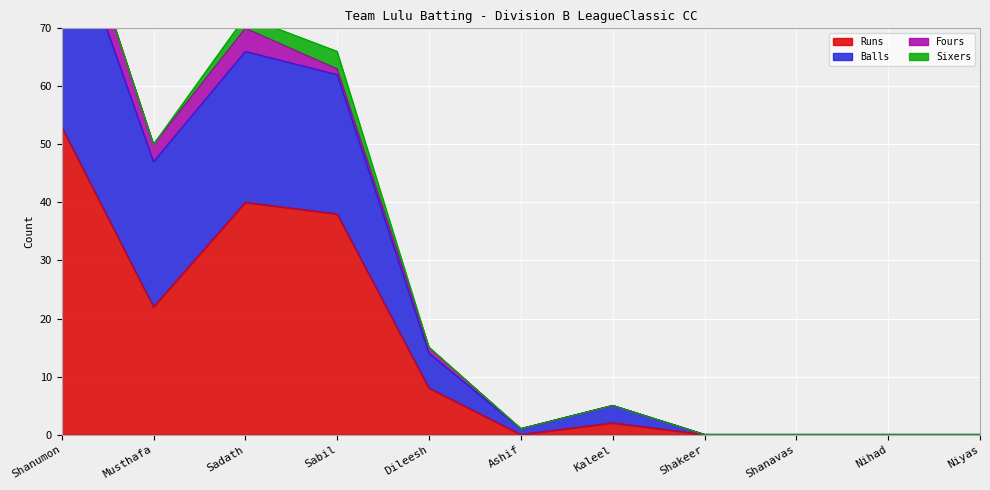

The value of Balls at Ashif is 2. True or false?

False